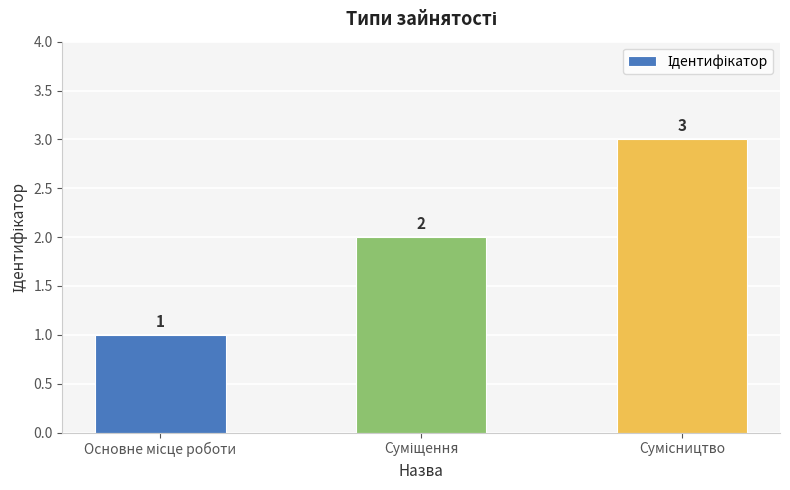

Count the values in the range 1 to 3.

3